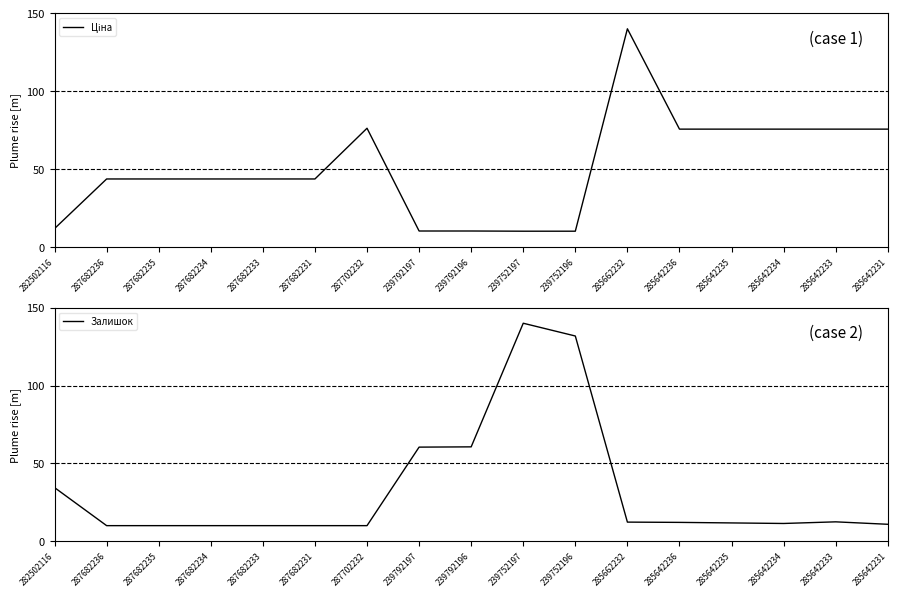

What is the difference between the second highest and minimum values in the Залишок series?

121.8